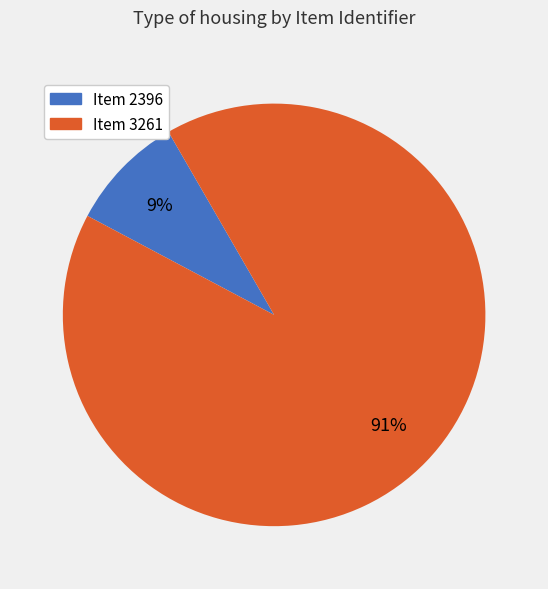

The Item 2396 slice represents 9% of the pie. True or false?

True